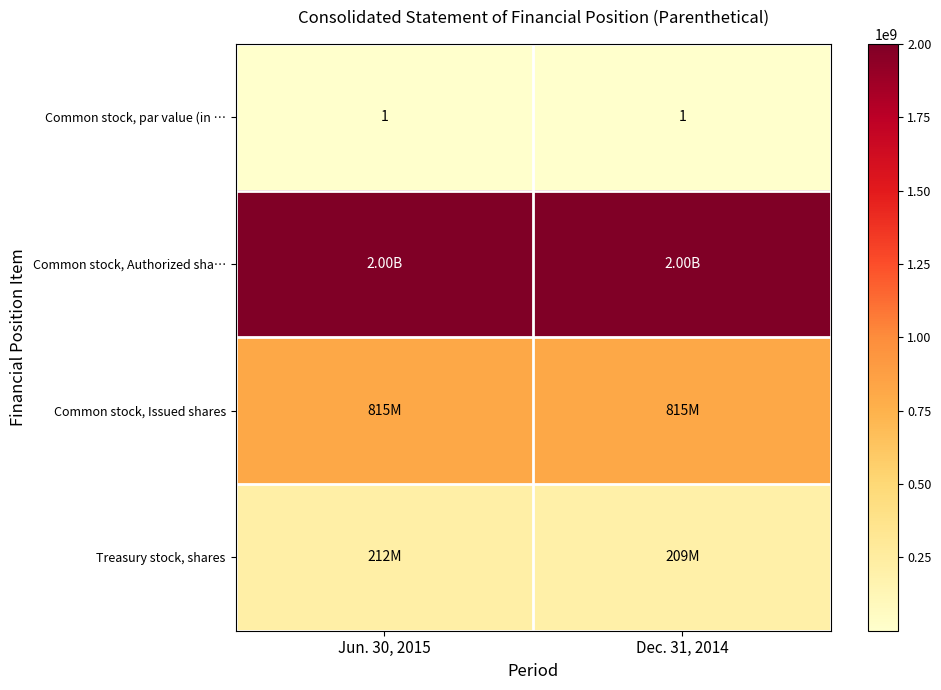

What is the approximate value of Common stock, par value (in … at Dec. 31, 2014?

1